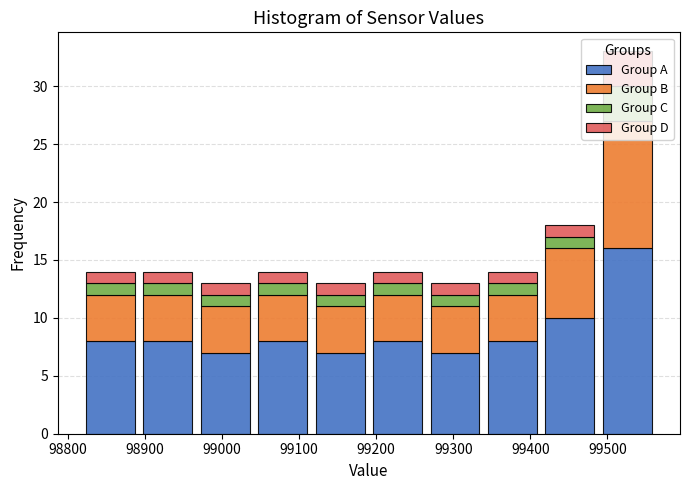

What is the total height of the stacked bar covering 99270 to 99340 on the x-axis? Neither the bar edges nor the heights are printed on the chart, so give them approximately, as read against the axes.

13